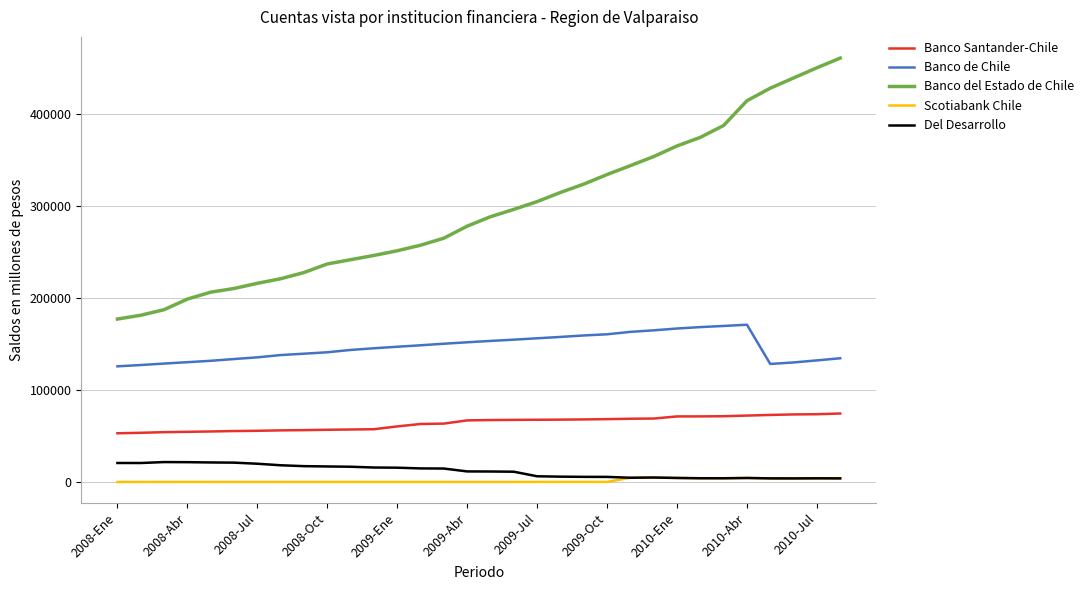

True or false: Banco Santander-Chile and Del Desarrollo intersect in this chart.

False